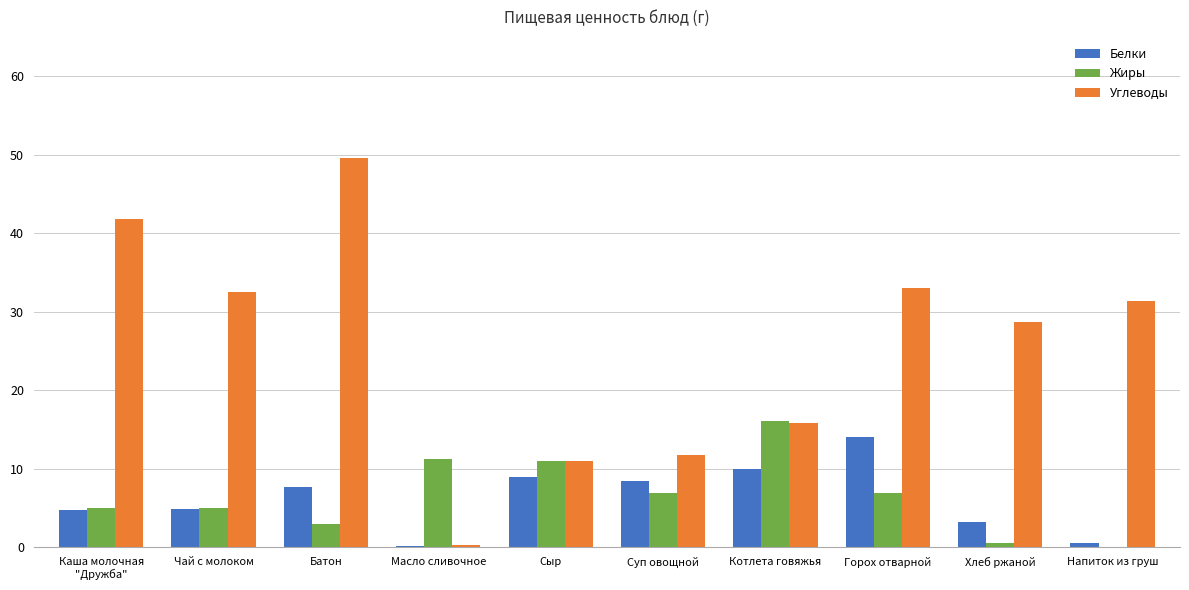

What is the total value across all series at Суп овощной?

27.1